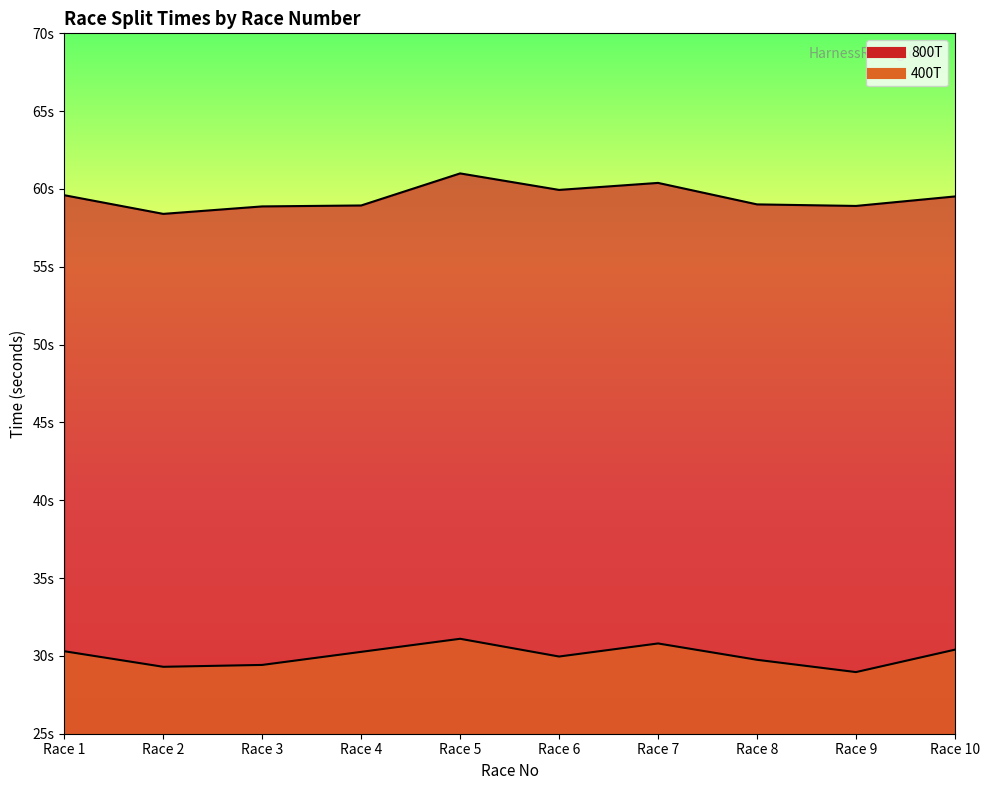

How many data points in 400T are above 30?

5